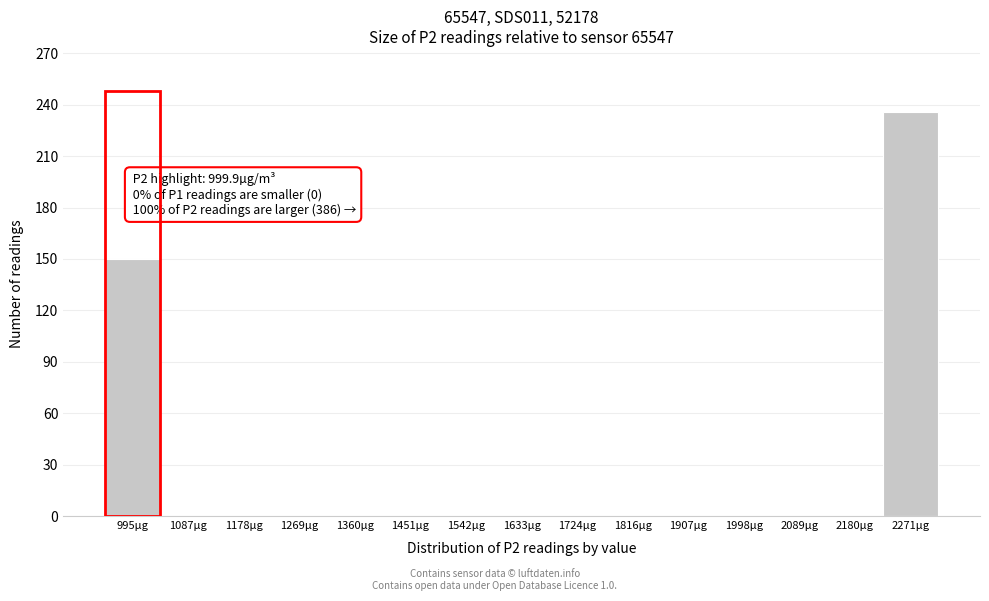

Which range on the x-axis has the tallest bar?

2230 to 2320